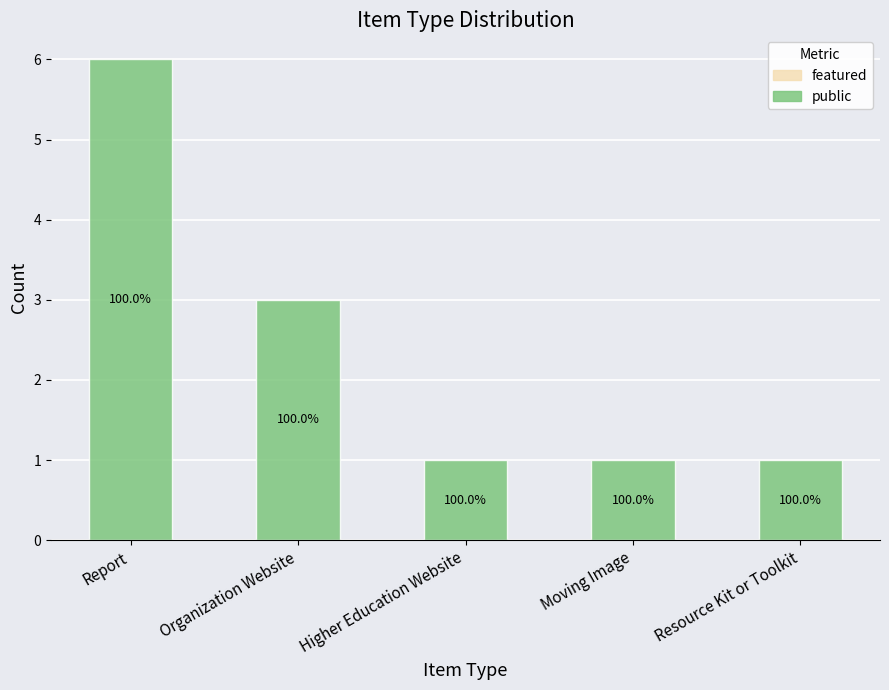

How many bars are there in total?

5